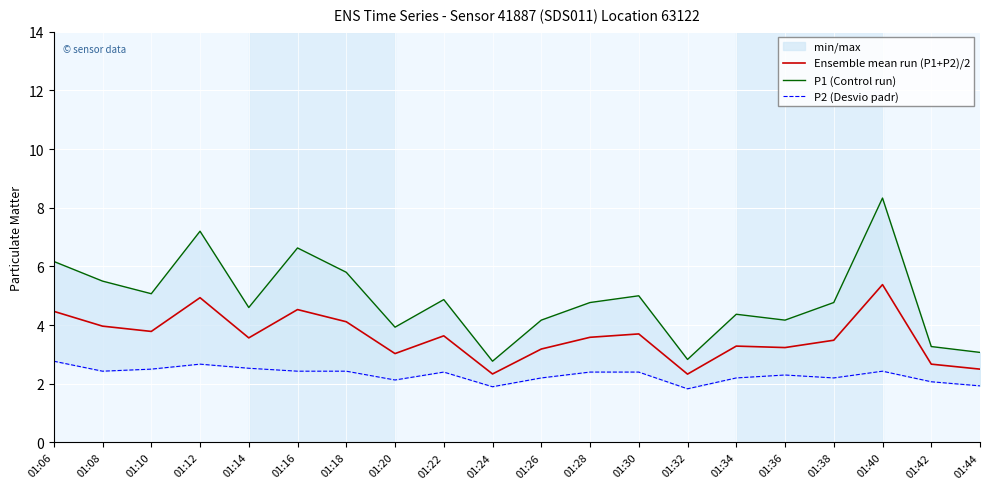

At which category does the chart reach its minimum across all series?

01:32